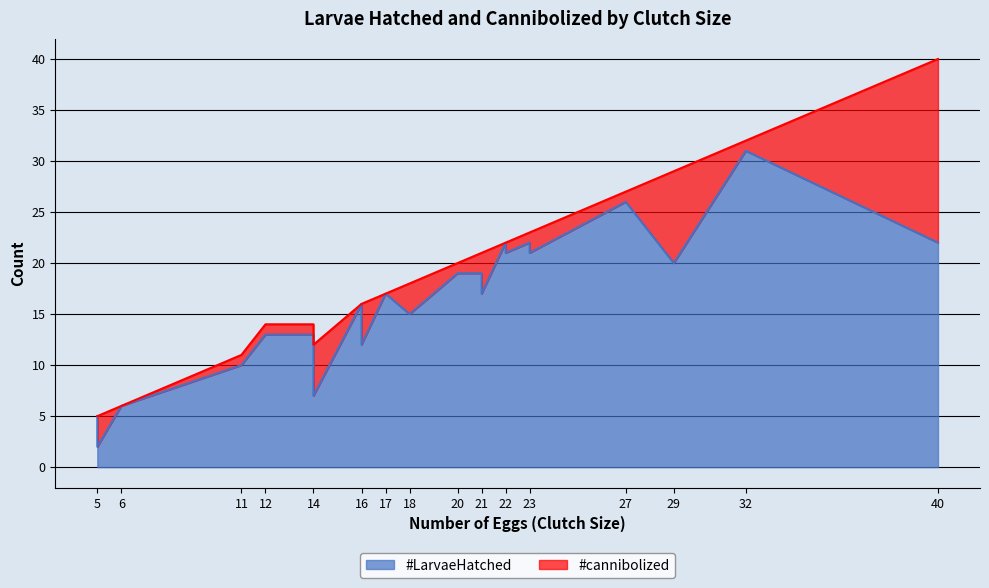

What is the smallest value displayed?

2